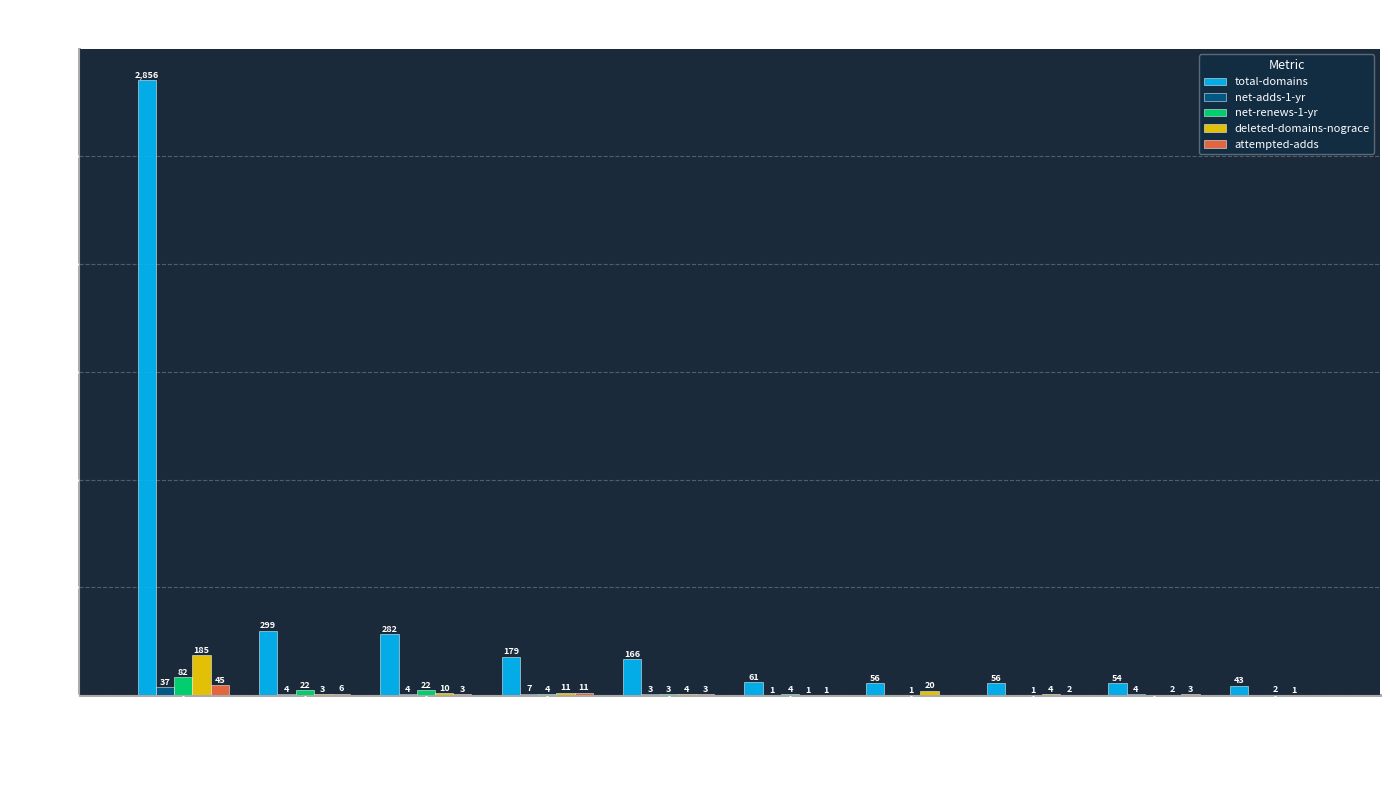

The attempted-adds series shows 6 at IONOS SE. True or false?

True